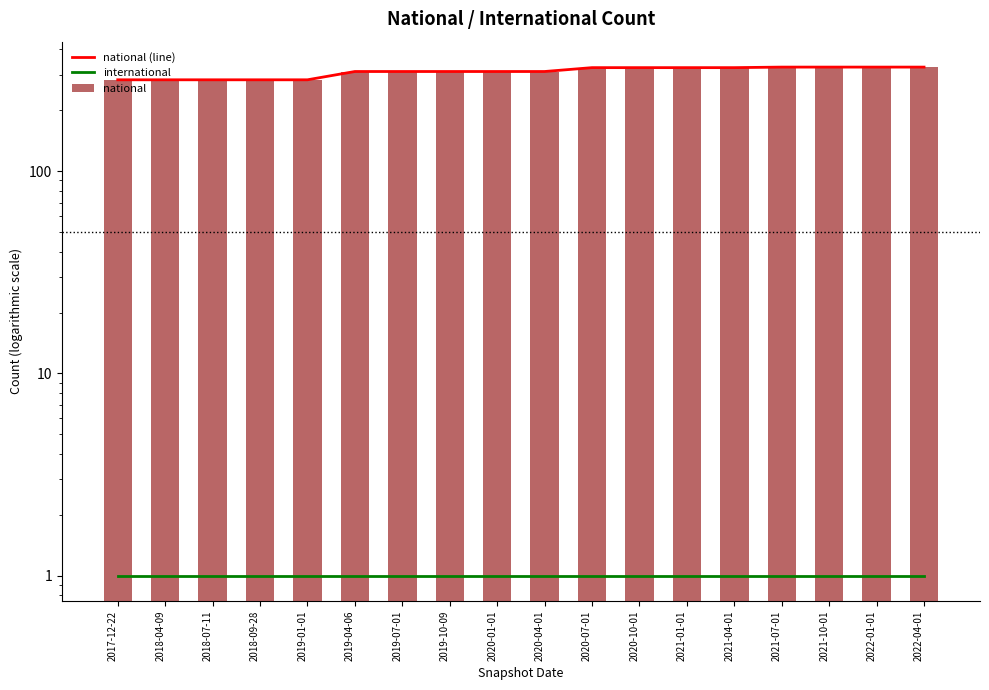

What is the label of the 2nd bar from the left?

2018-04-09